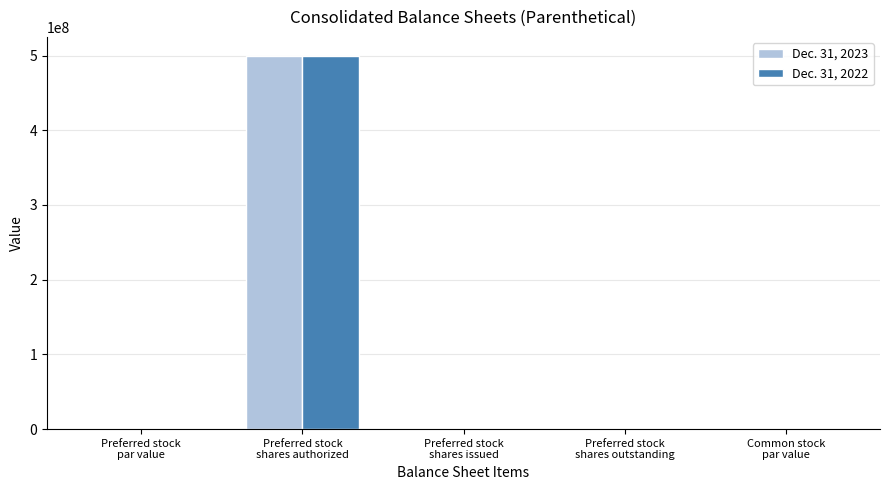

What is the highest value of the Dec. 31, 2023 series?

500000000.0